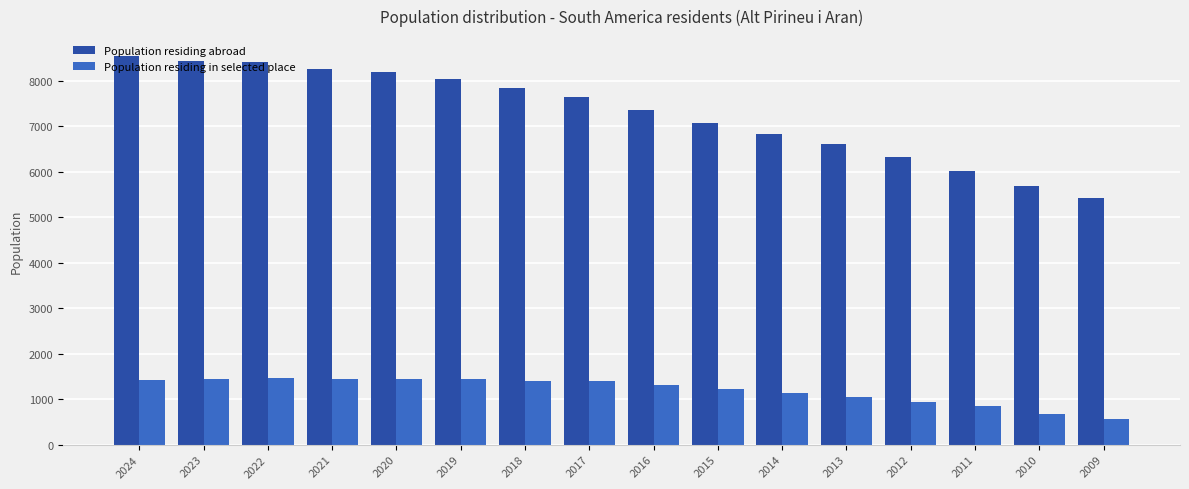

What is the difference between the highest and lowest values at 2009?

4854